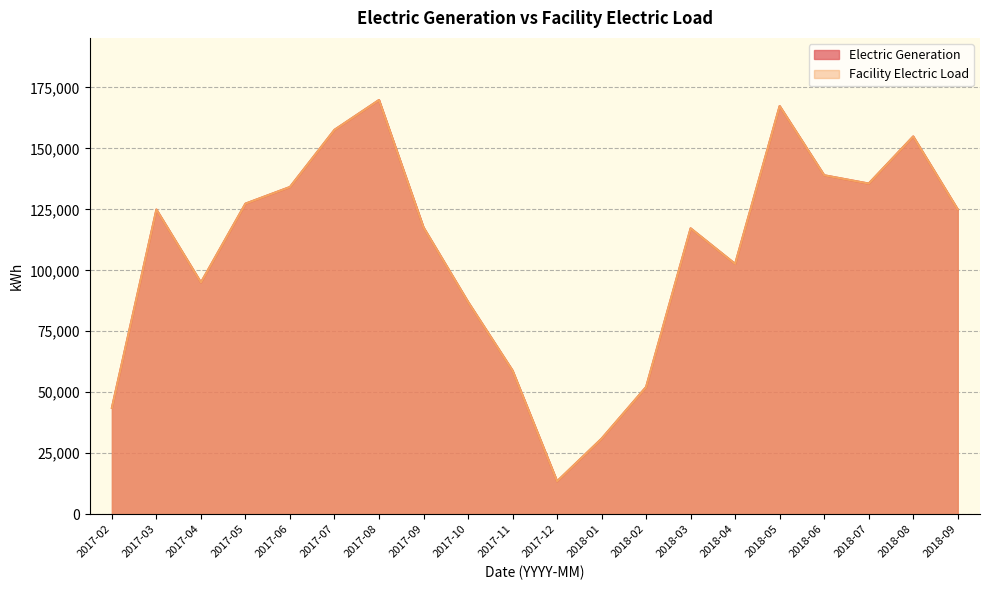

What is the sum of the Electric Generation values at 2018-07 and 2017-05?

262894.2